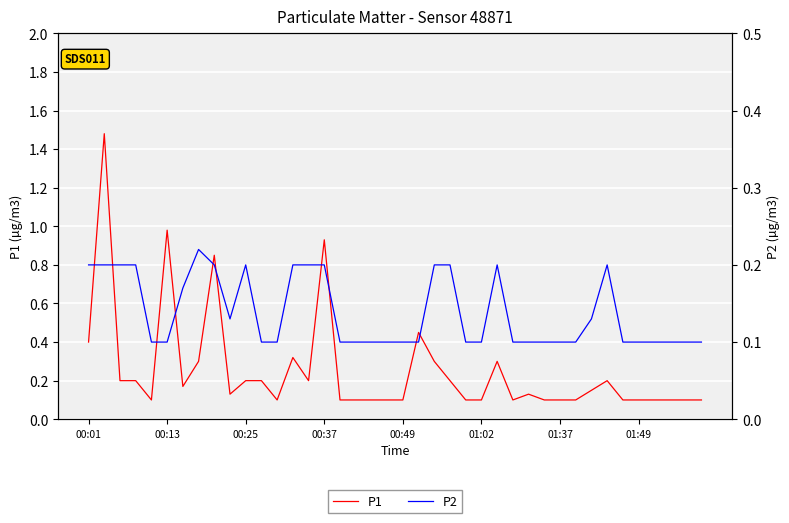

What is the approximate value of P2 at 01:49?

0.2